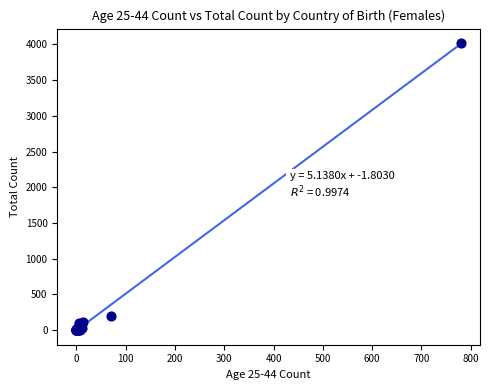

What Y value in the scatter plot is closest to 2009?

205